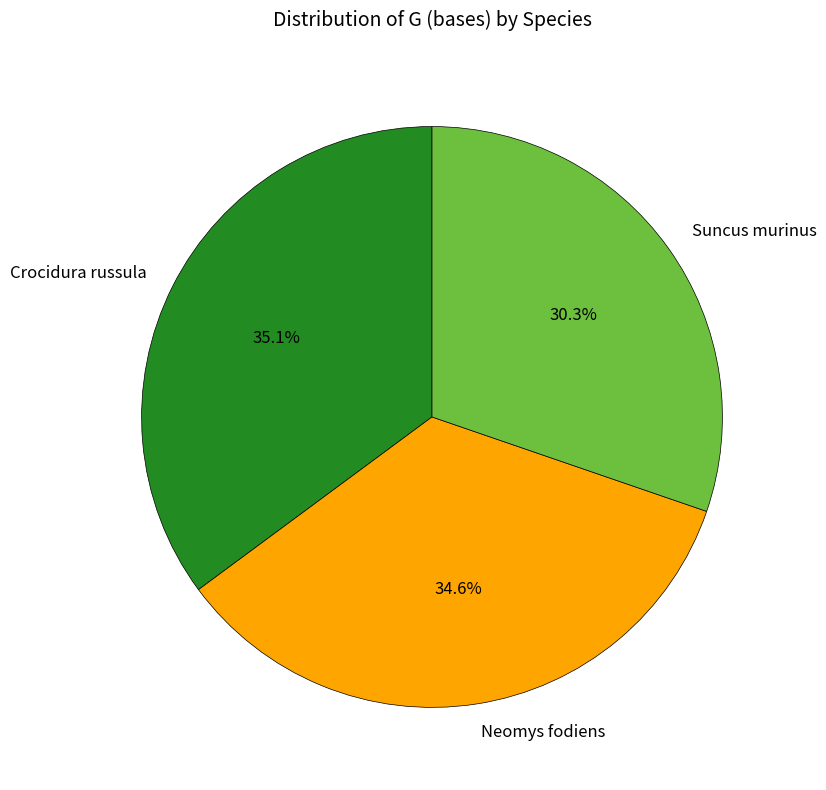

Is there a majority slice in this chart?

No